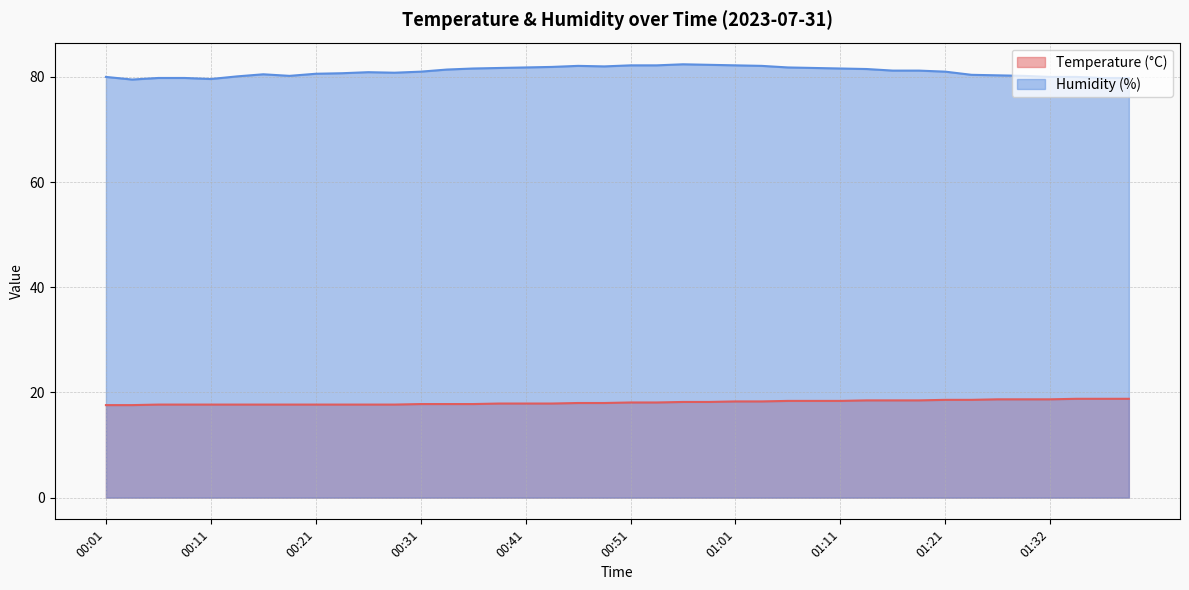

How many lines are shown in the chart?

2